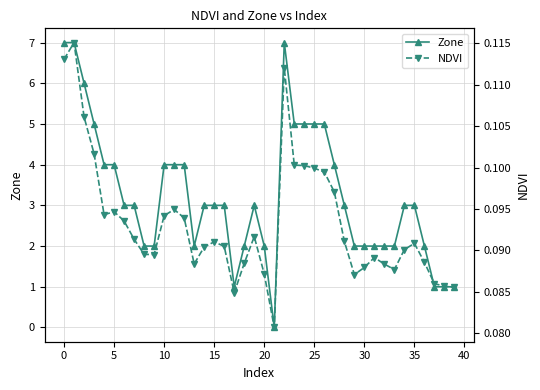

Count the Zone values in the range 2 to 4.

26